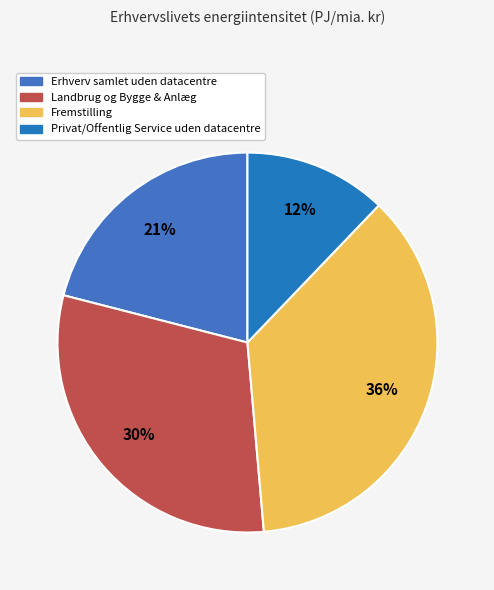

How many segments does this pie chart have?

4